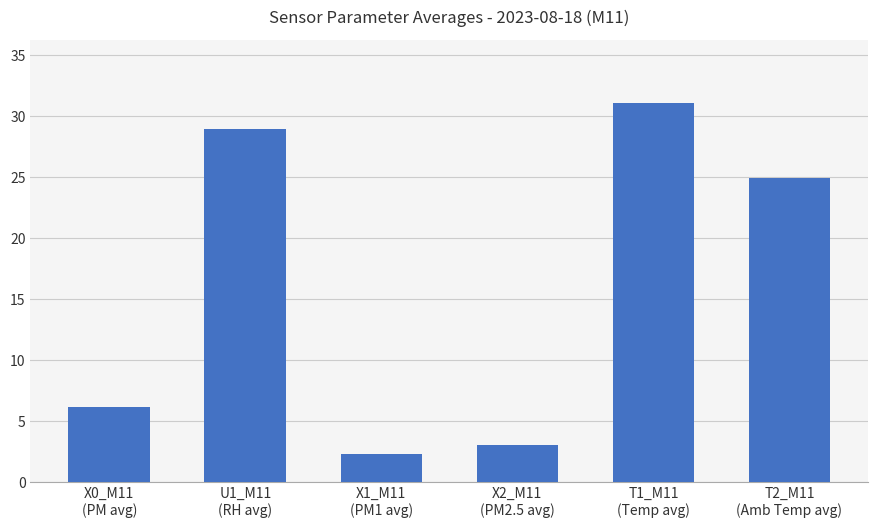

Is it true that the value at T1_M11
(Temp avg) is 7.1?

False